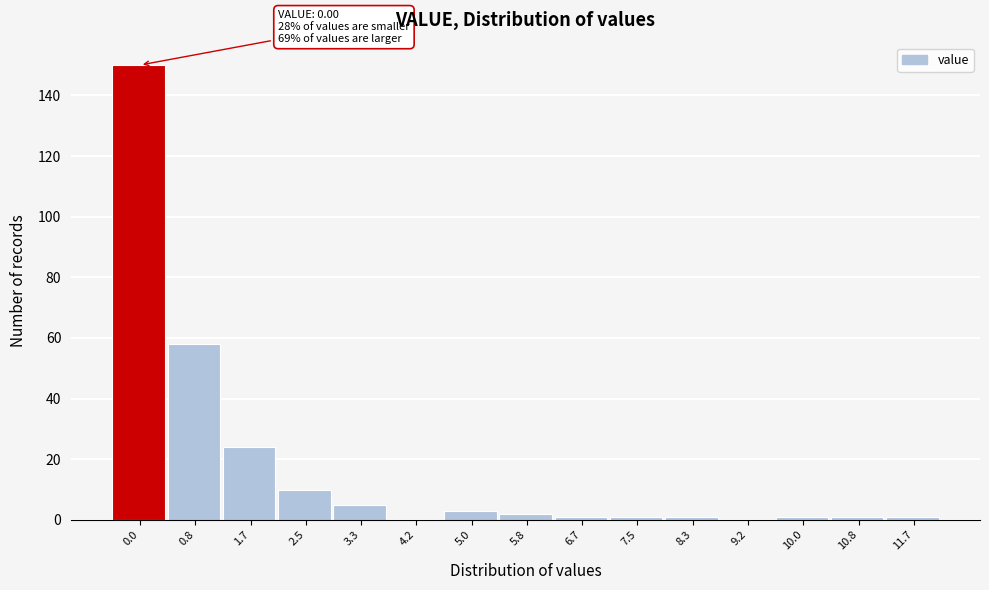

Reading left to right, extract all data points from this chart.

0.0=150	0.8=58	1.7=24	2.5=10	3.3=5	4.2=0	5.0=3	5.8=2	6.7=1	7.5=1	8.3=1	9.2=0	10.0=1	10.8=1	11.7=1